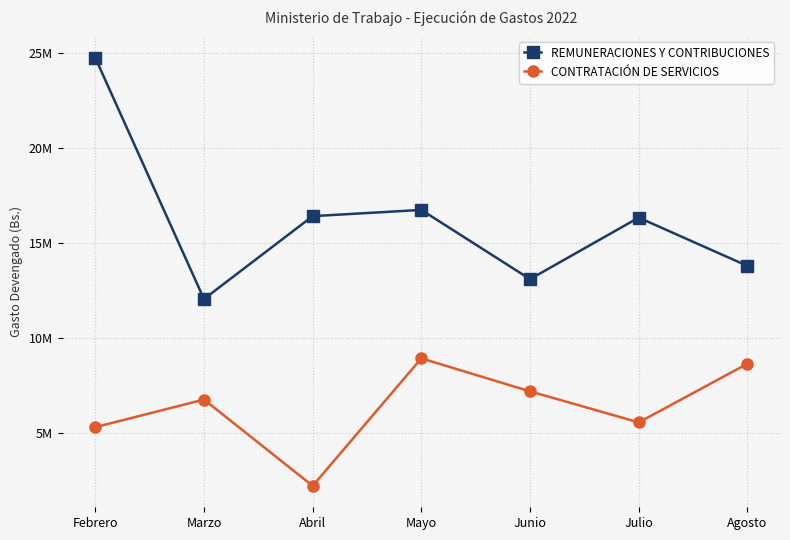

What is the label of the 2nd point from the left?

Marzo